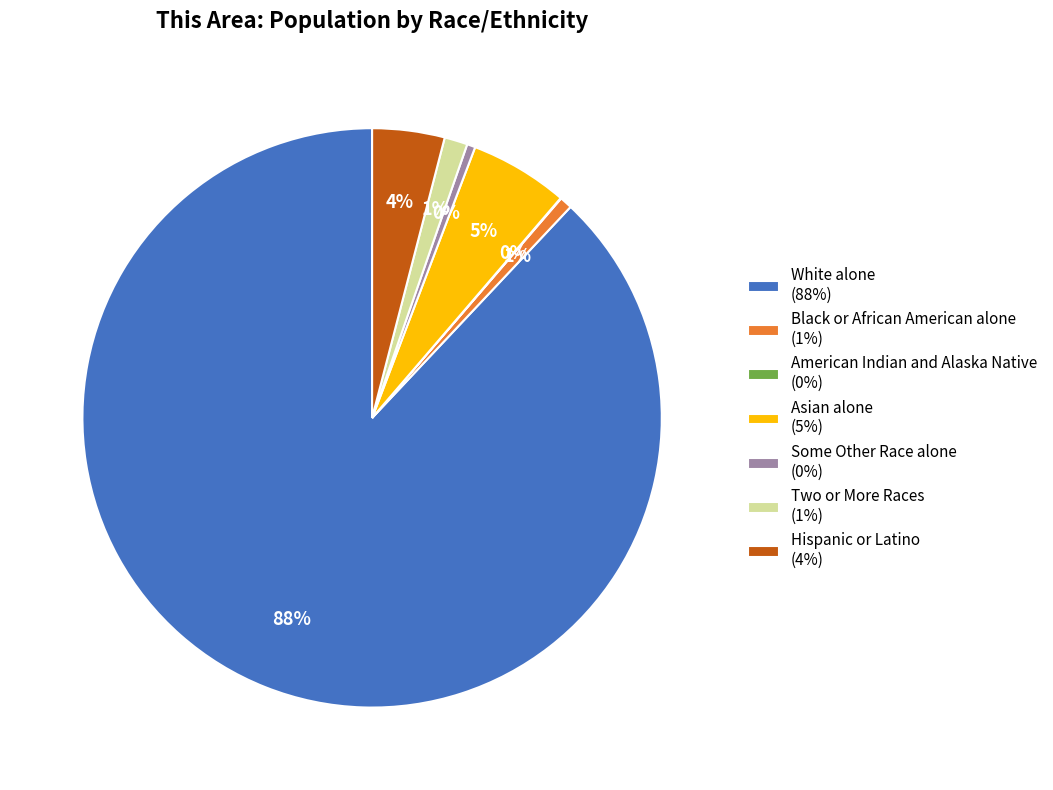

Which has a higher value, Asian alone or Two or More Races?

Asian alone